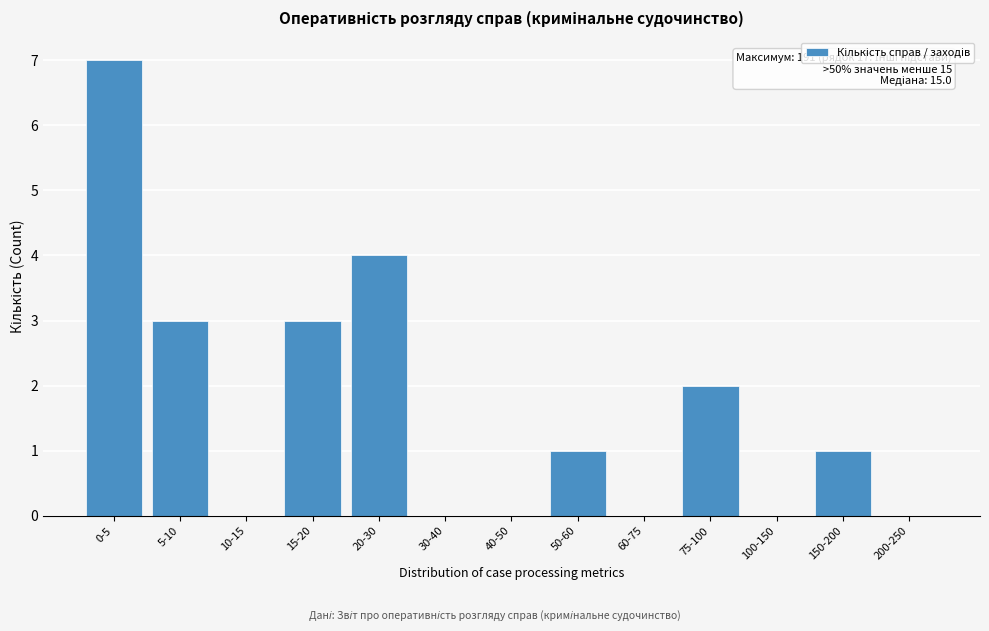

Reading left to right, extract all data points from this chart.

0-5=7	5-10=3	10-15=0	15-20=3	20-30=4	30-40=0	40-50=0	50-60=1	60-75=0	75-100=2	100-150=0	150-200=1	200-250=0